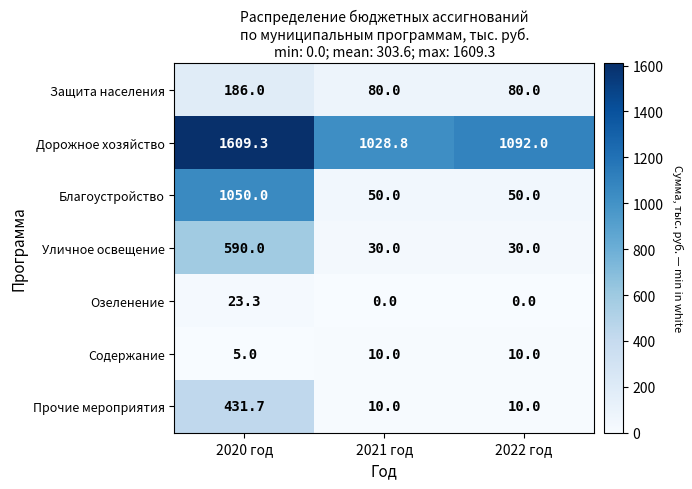

Which series has the widest spread of values?

Благоустройство